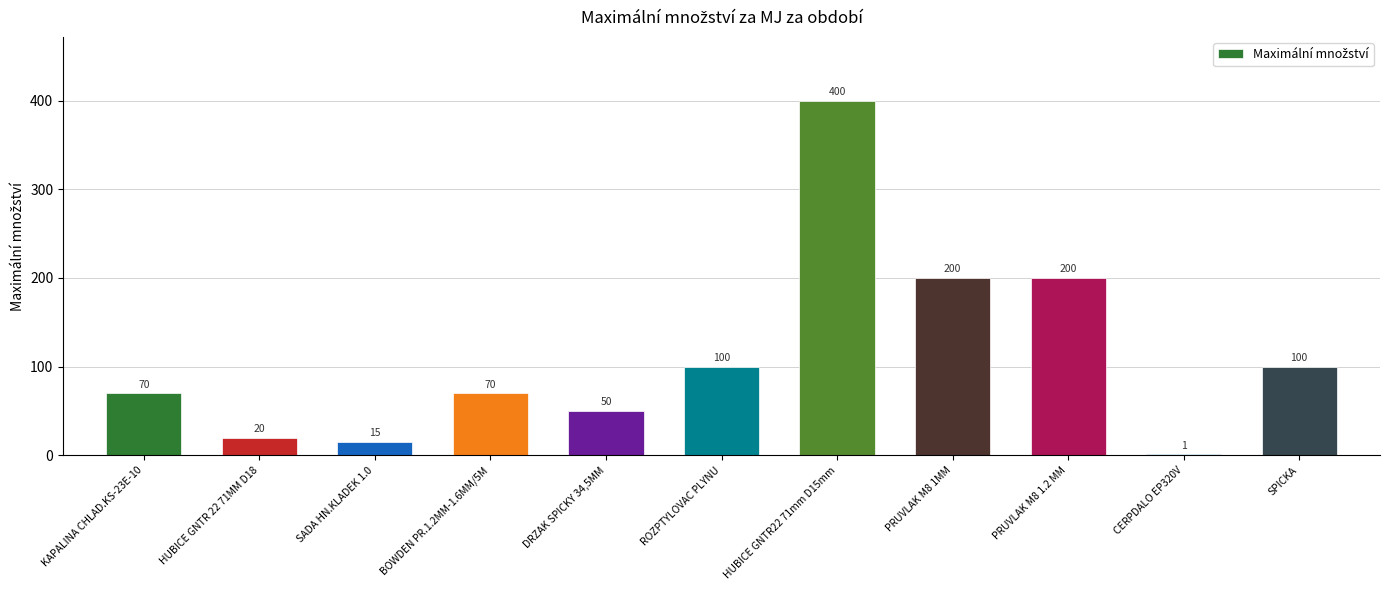

Reading left to right, list all the values displayed in this chart.

KAPALINA CHLAD.KS-23E-10=70	HUBICE GNTR 22 71MM D18=20	SADA HN.KLADEK 1.0=15	BOWDEN PR.1.2MM-1.6MM/5M=70	DRZAK SPICKY 34,5MM=50	ROZPTYLOVAC PLYNU=100	HUBICE GNTR22 71mm D15mm=400	PRUVLAK M8 1MM=200	PRUVLAK M8 1.2 MM=200	CERPDALO EP320V=1	SPICKA=100